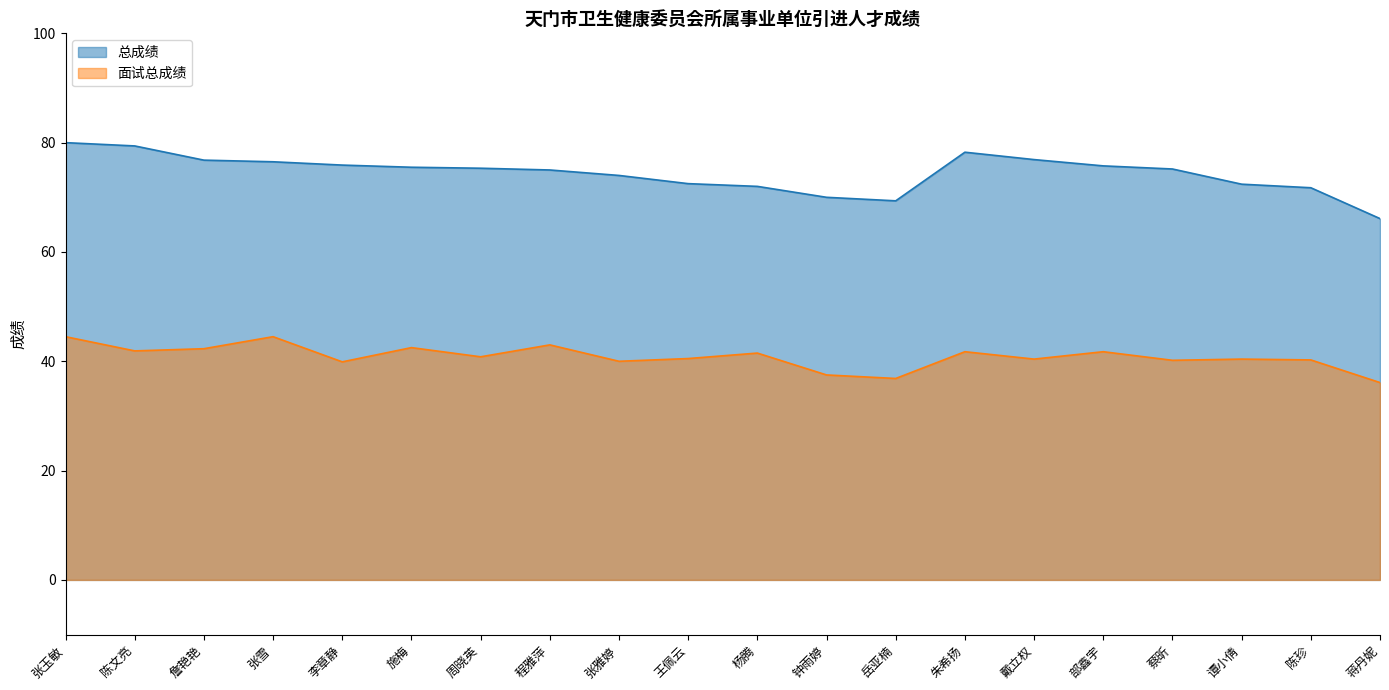

How many lines are shown in the chart?

2